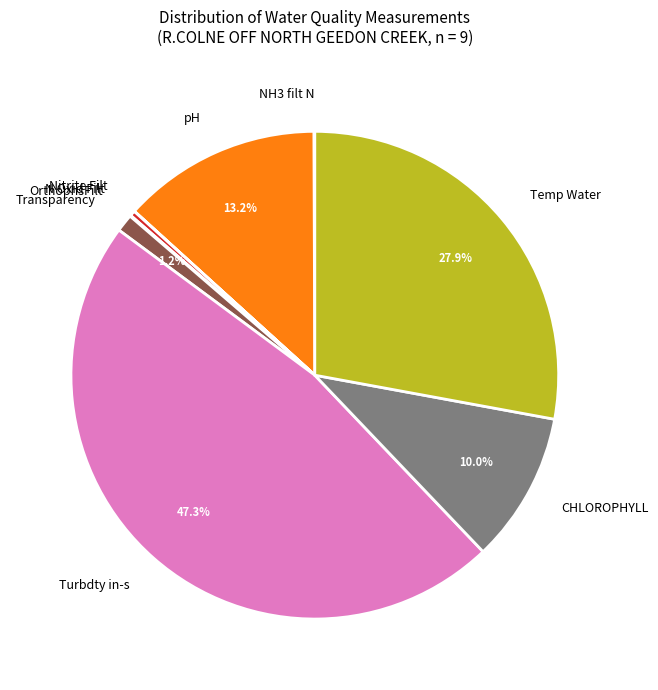

Is there a majority slice in this chart?

No